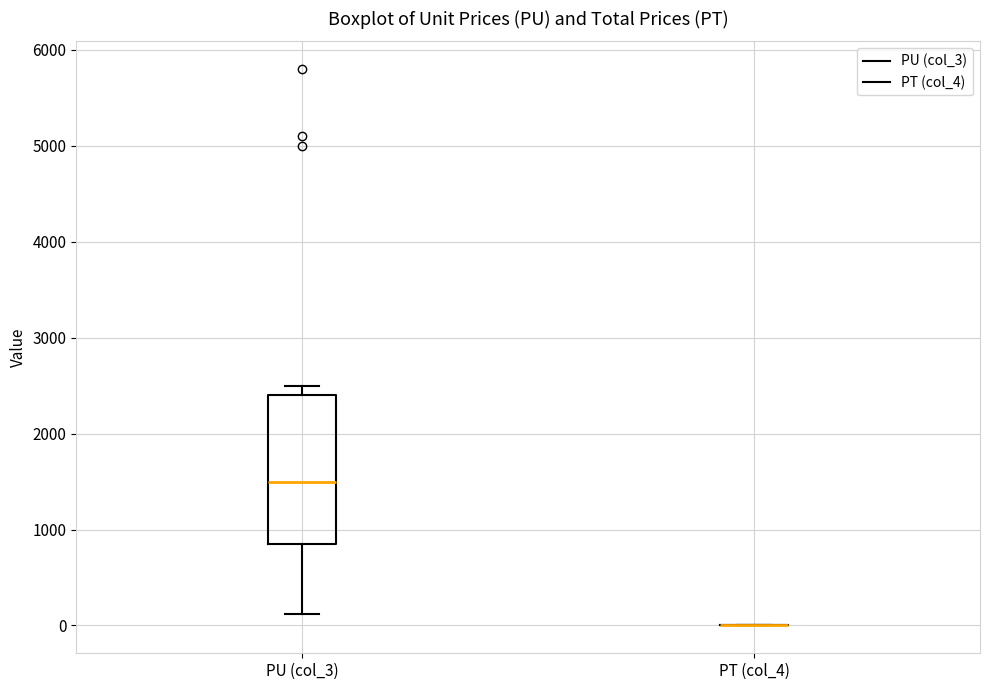

Comparing the boxes themselves (not the whiskers), which one is the tallest?

PU (col_3)